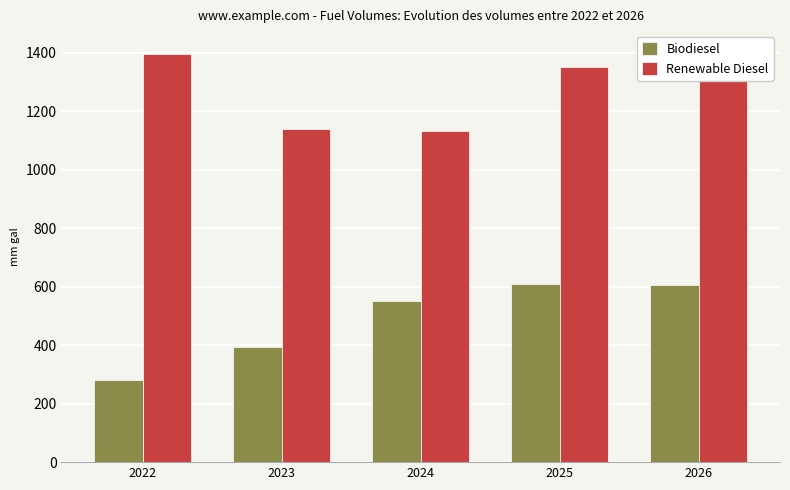

What is the difference between the Biodiesel values at 2024 and 2023?

157.5